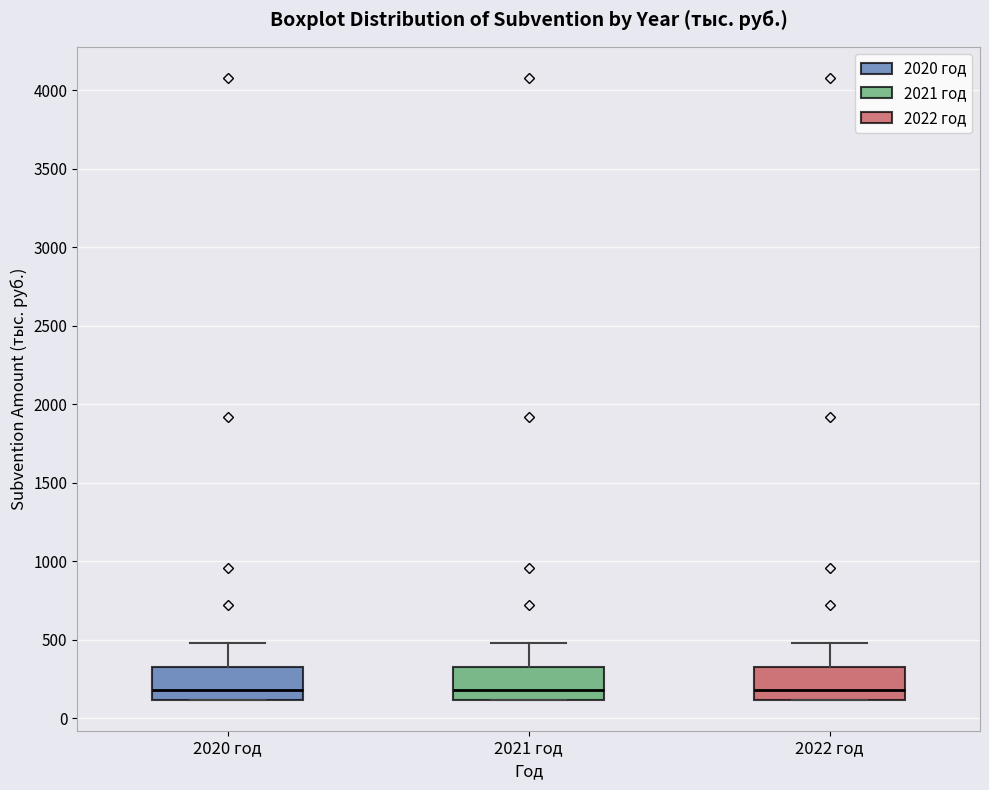

Reading left to right, read every box against the y-axis: the position of its median line, the range the box covers, and the ends of its whiskers. The values are not printed on the chart, so give them approximately, as read against the axis.

2020 год: median 200, box 100 to 350, whiskers 100 to 500
2021 год: median 200, box 100 to 350, whiskers 100 to 500
2022 год: median 200, box 100 to 350, whiskers 100 to 500